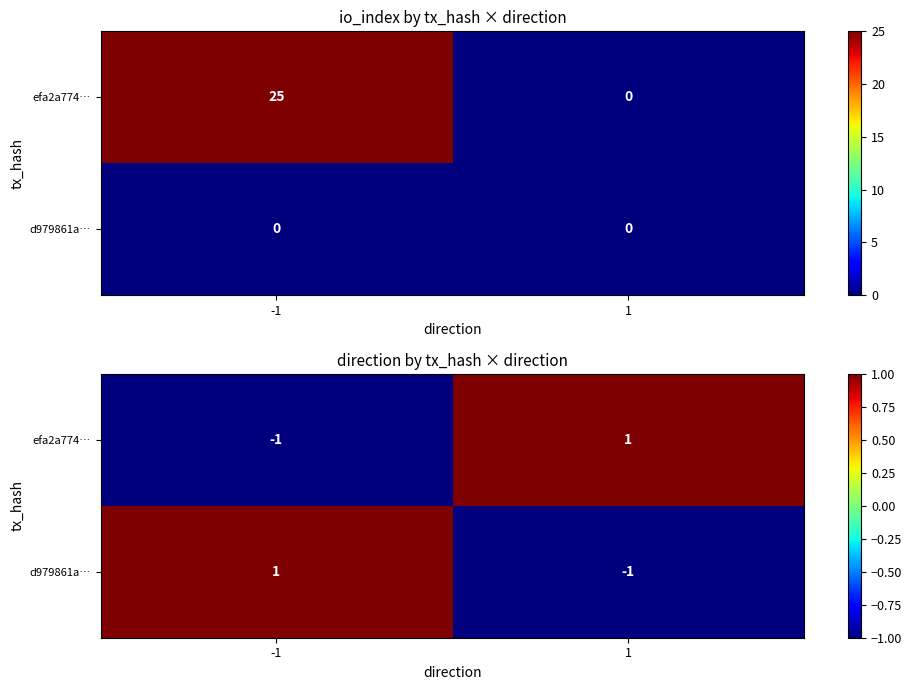

Which category has the lowest value in the efa2a774… series?

-1